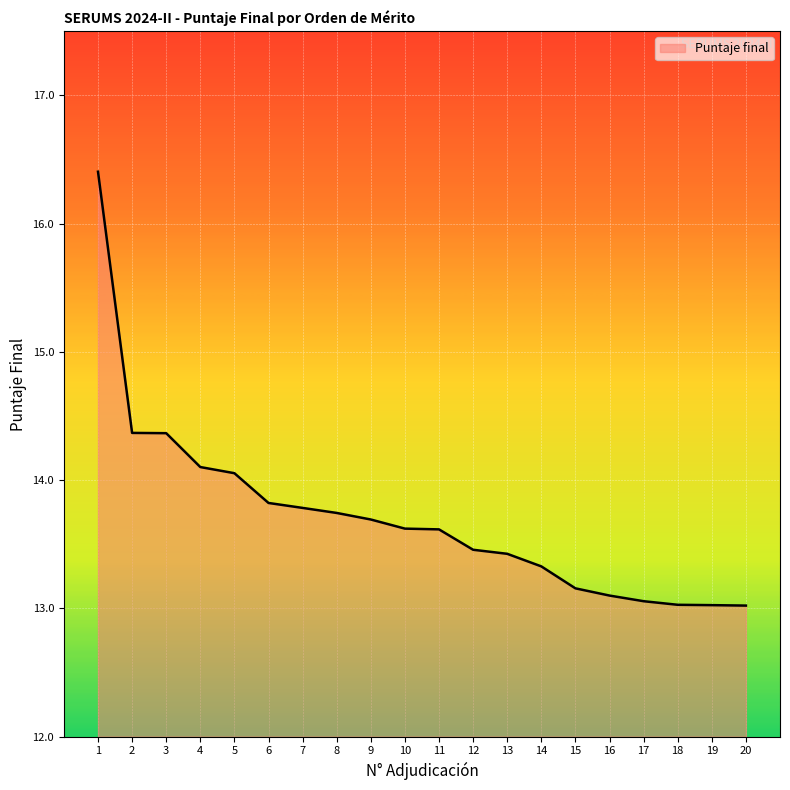

Reading left to right, transcribe all the data shown in this chart.

1=16.4	2=14.4	3=14.4	4=14.1	5=14.1	6=13.8	7=13.8	8=13.7	9=13.7	10=13.6	11=13.6	12=13.5	13=13.4	14=13.3	15=13.2	16=13.1	17=13.1	18=13.0	19=13.0	20=13.0